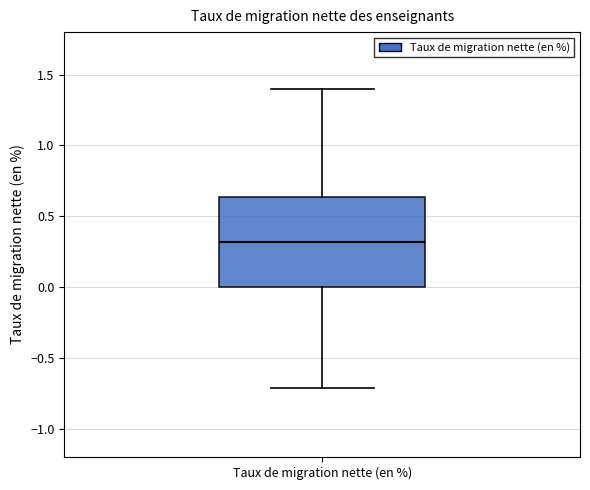

Transcribe this box plot: give where the median line is, the range the box spans, and where the two whiskers end, as read against the y-axis. The values are not printed on the chart, so give them approximately, as read against the axis.

median 0.30, box 0.00 to 0.65, whiskers -0.70 to 1.40